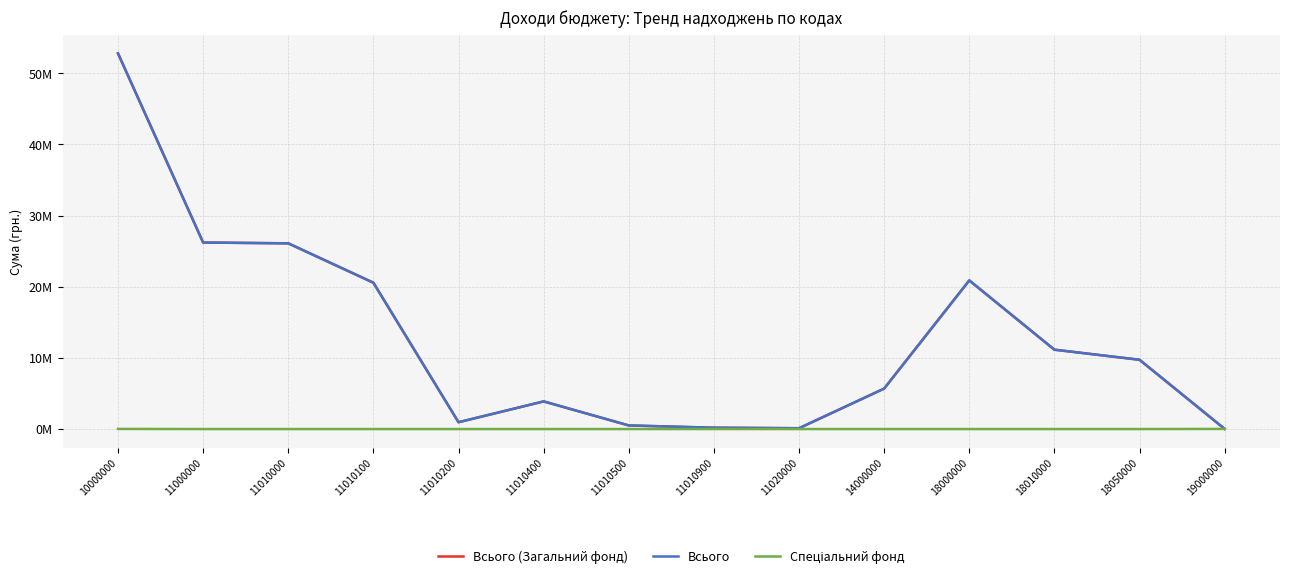

Is this an area chart (filled region under the line)?

No